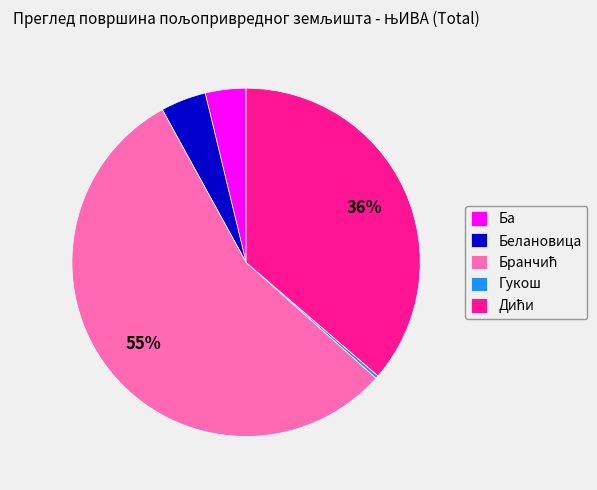

The Белановица slice represents 4% of the pie. True or false?

True